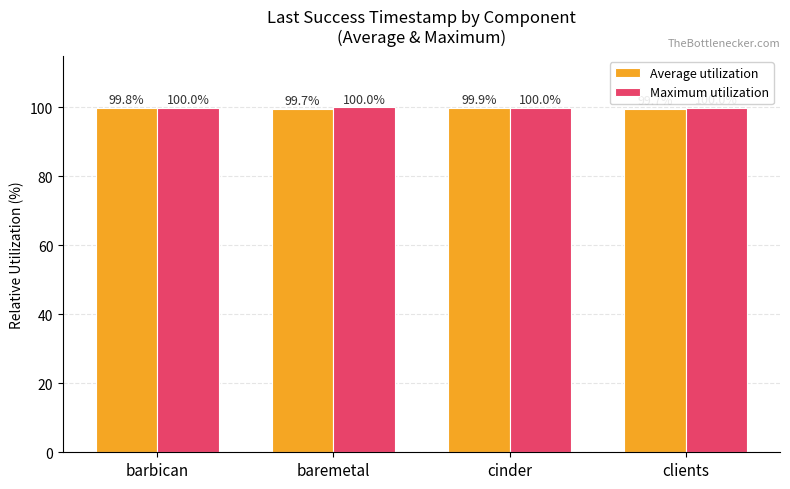

What is the spread (max minus min) of values at baremetal?

0.3